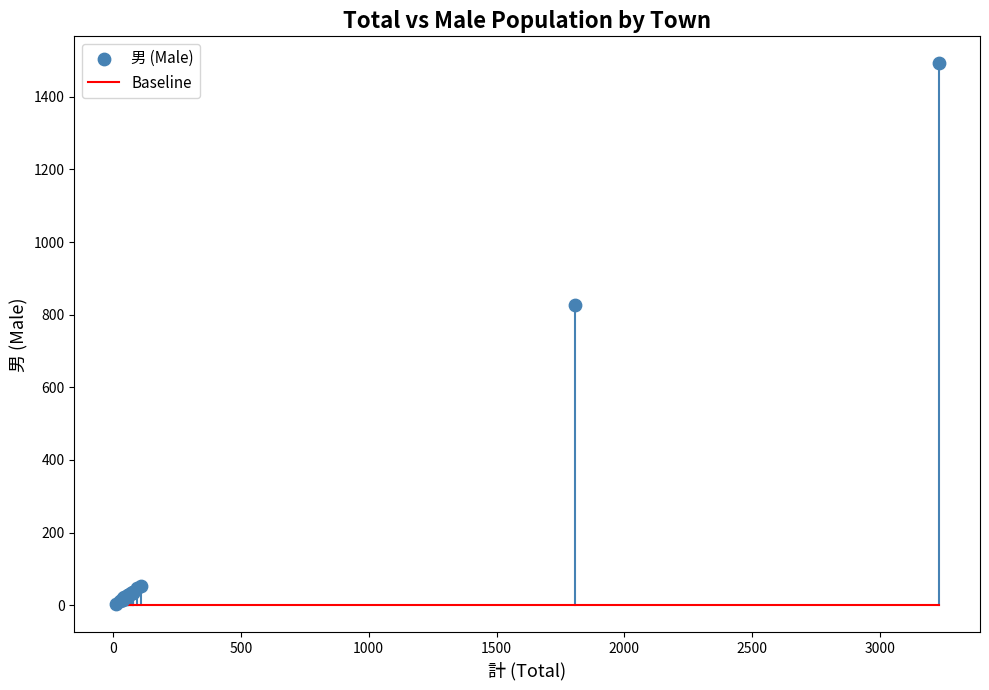

What Y value in the scatter plot is closest to 748?

826